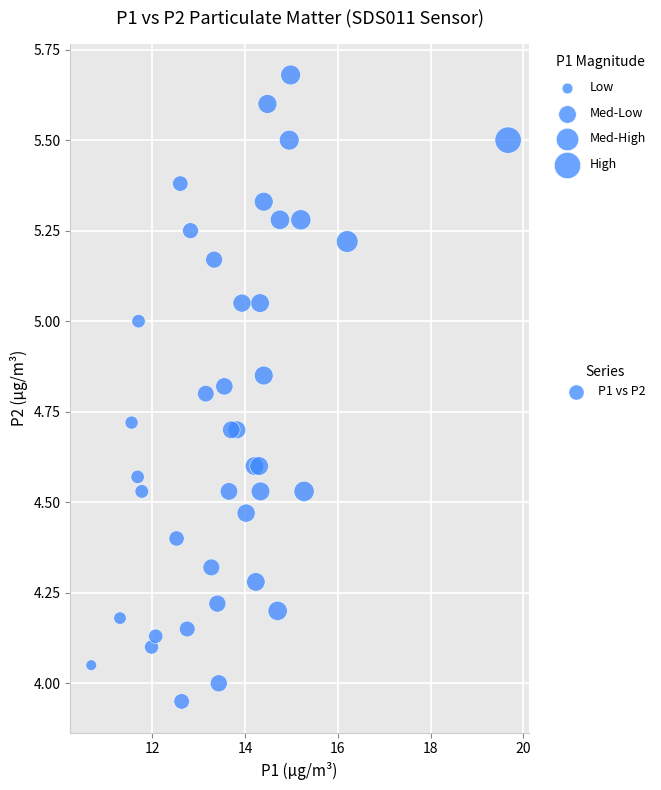

What is the range of X values (max minus min)?

9.0